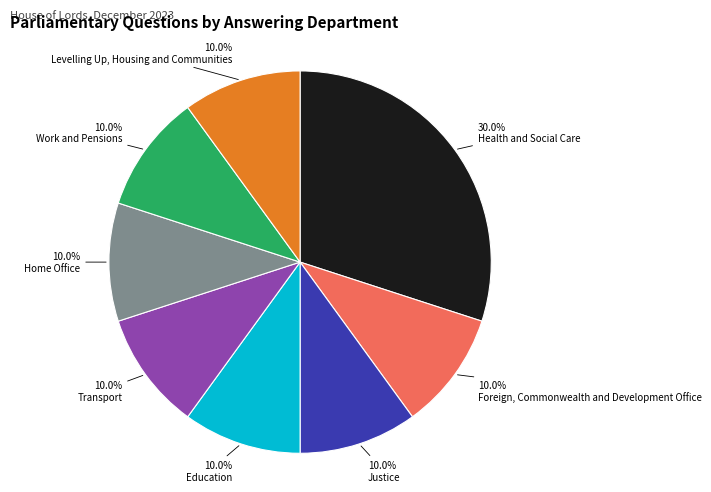

Is the sum of Levelling Up, Housing and Communities and Education greater than half?

No